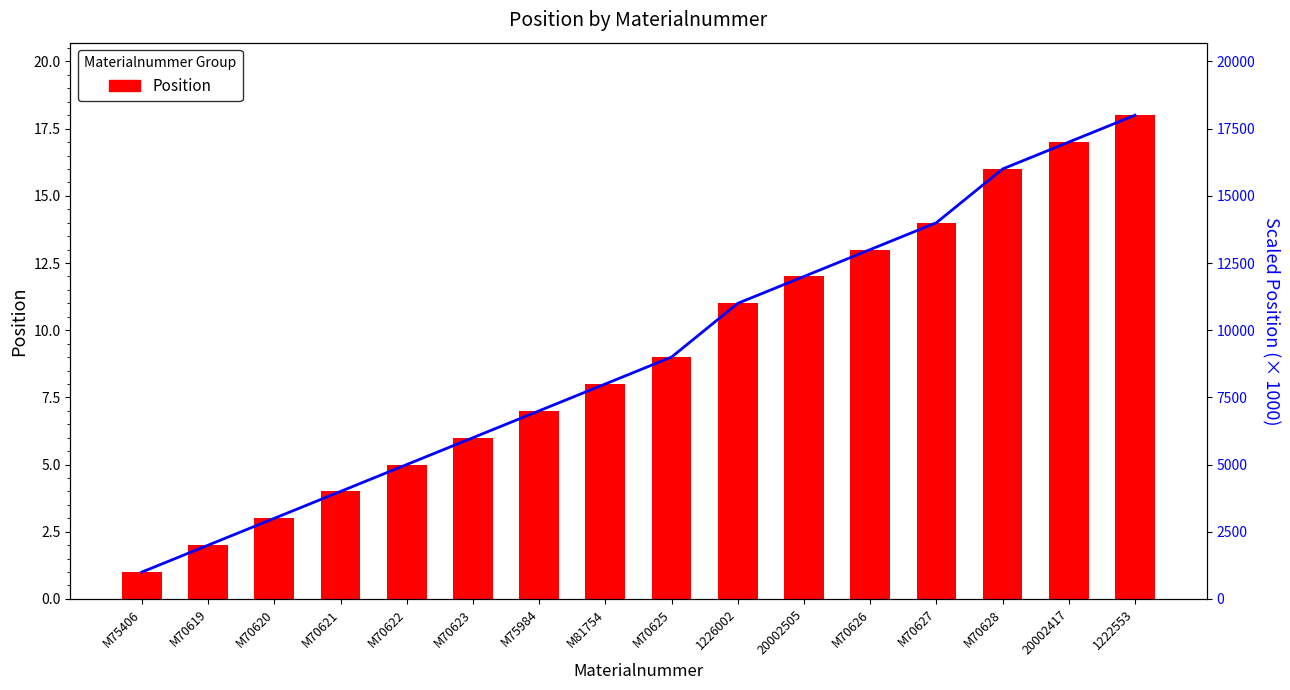

List the series in order of their peak value, highest first.

Scaled Position (line), Position